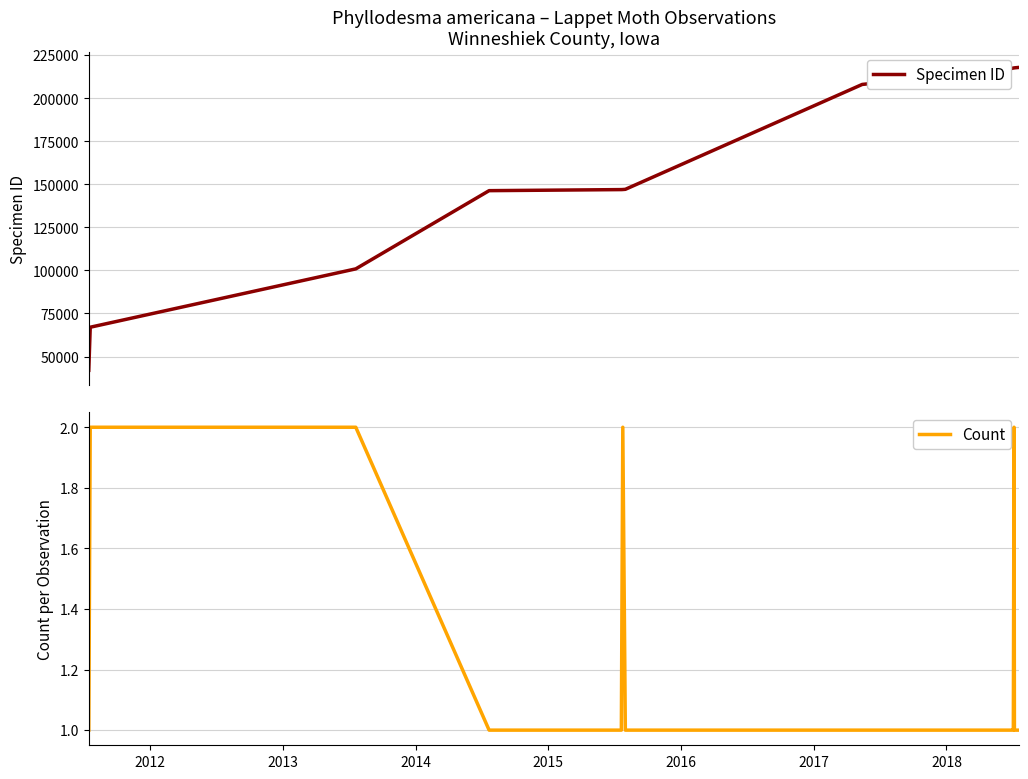

At 2017, list the series in order from smallest to largest.

Count, Specimen ID